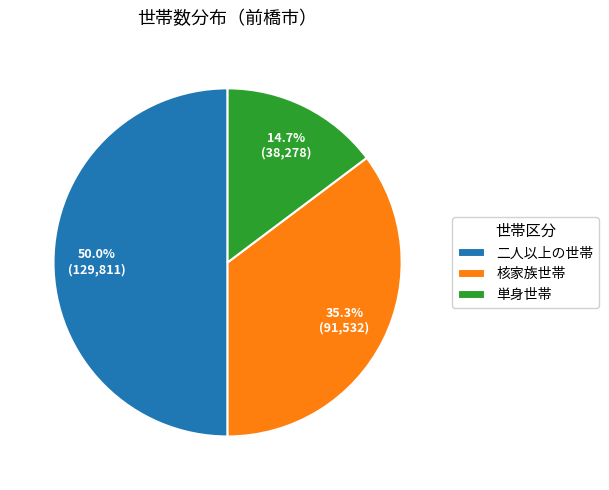

Which category has the smallest portion of the pie?

単身世帯